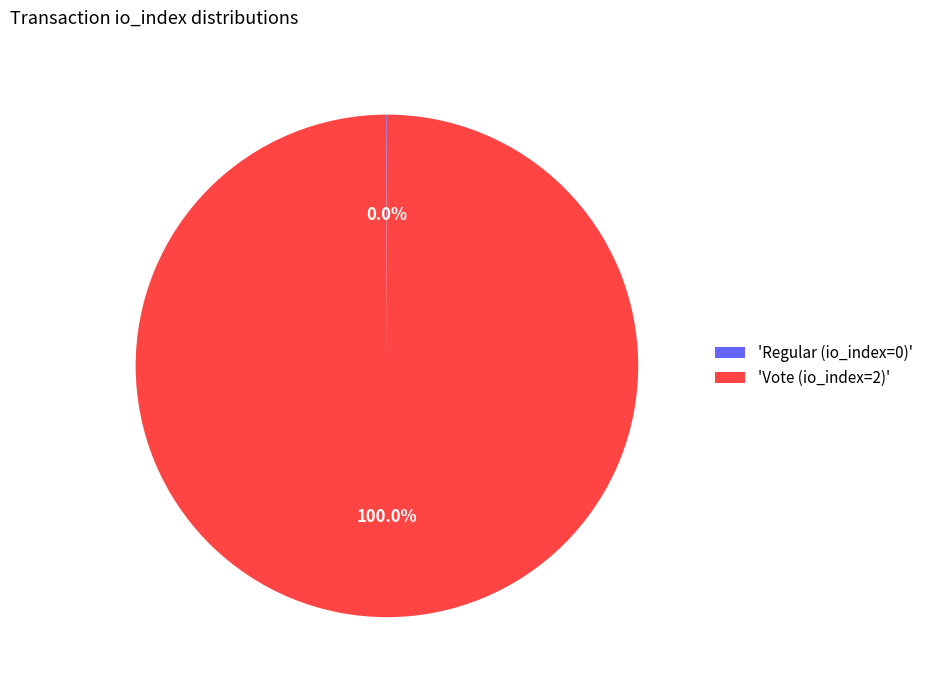

Which slice is the largest?

'Vote (io_index=2)'